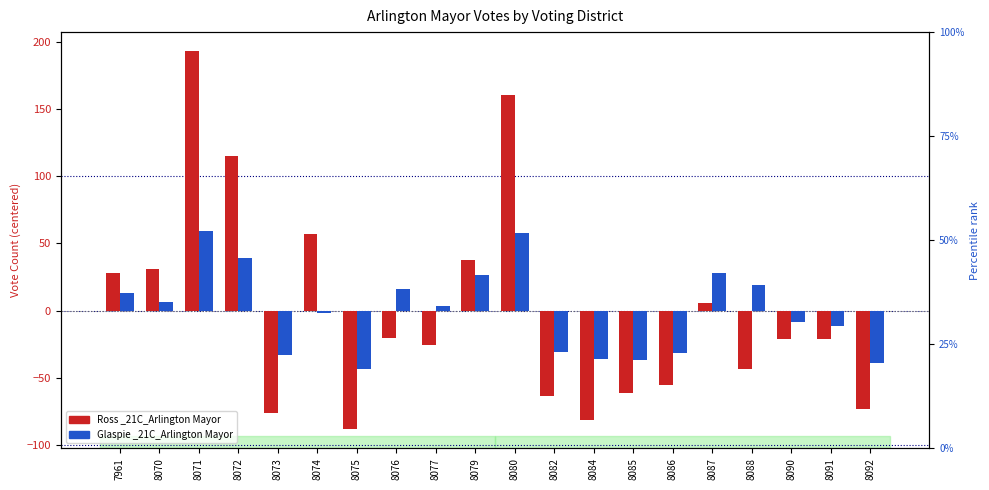

What is the difference between the maximum and minimum values in the Ross _21C_Arlington Mayor series?

281.0